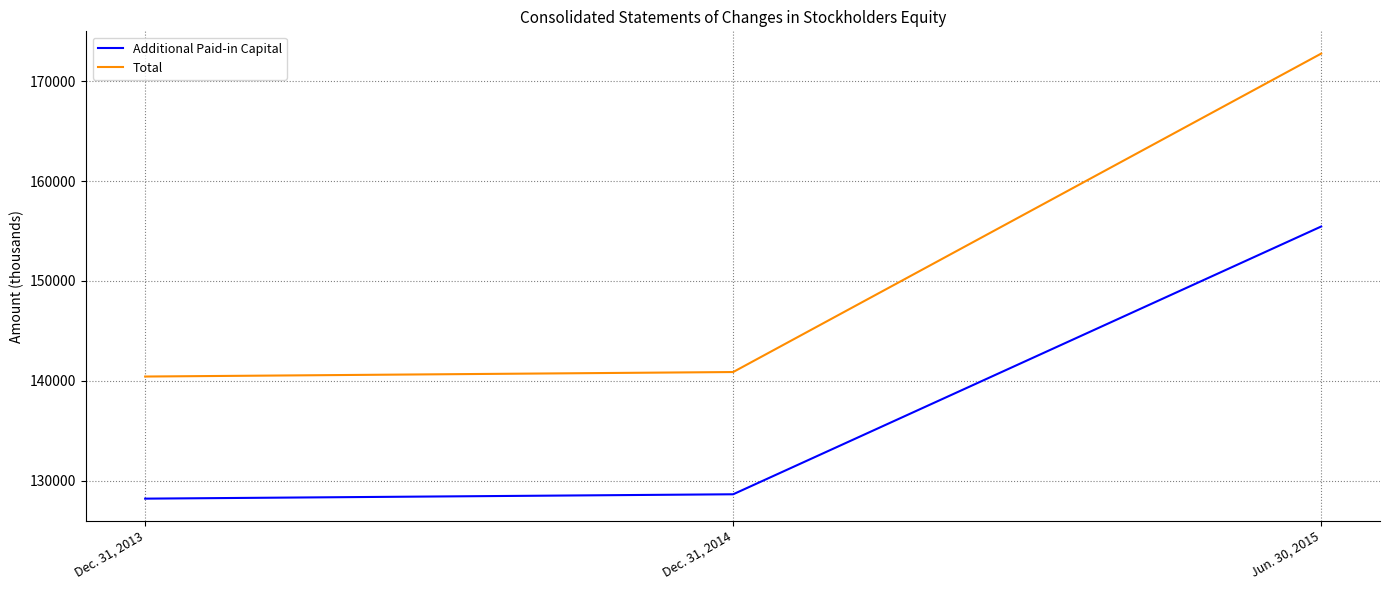

What is the difference between the maximum and second lowest values in the Total series?

31906